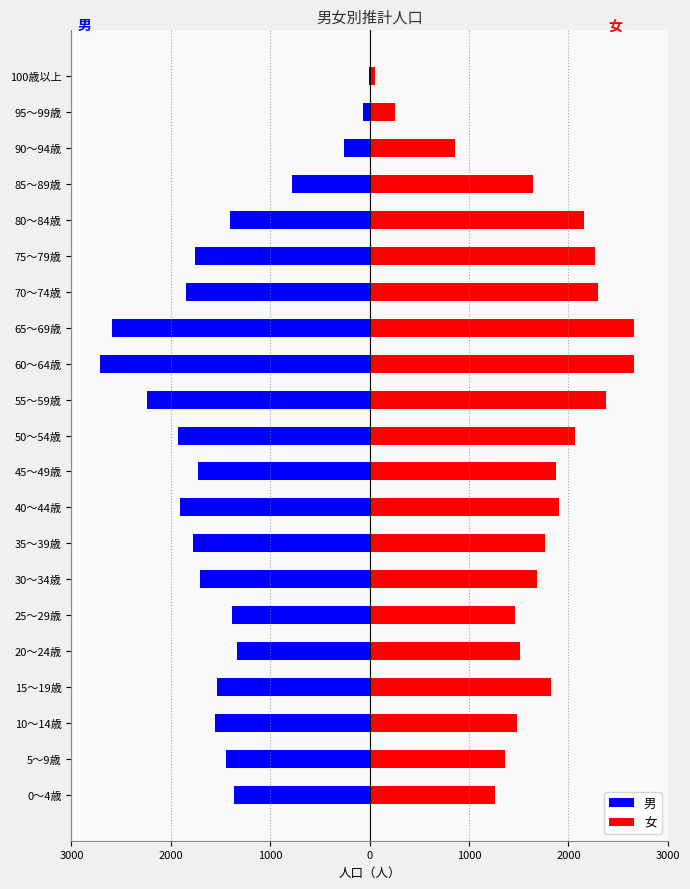

At which category is the sum across all series the highest?

85～89歳